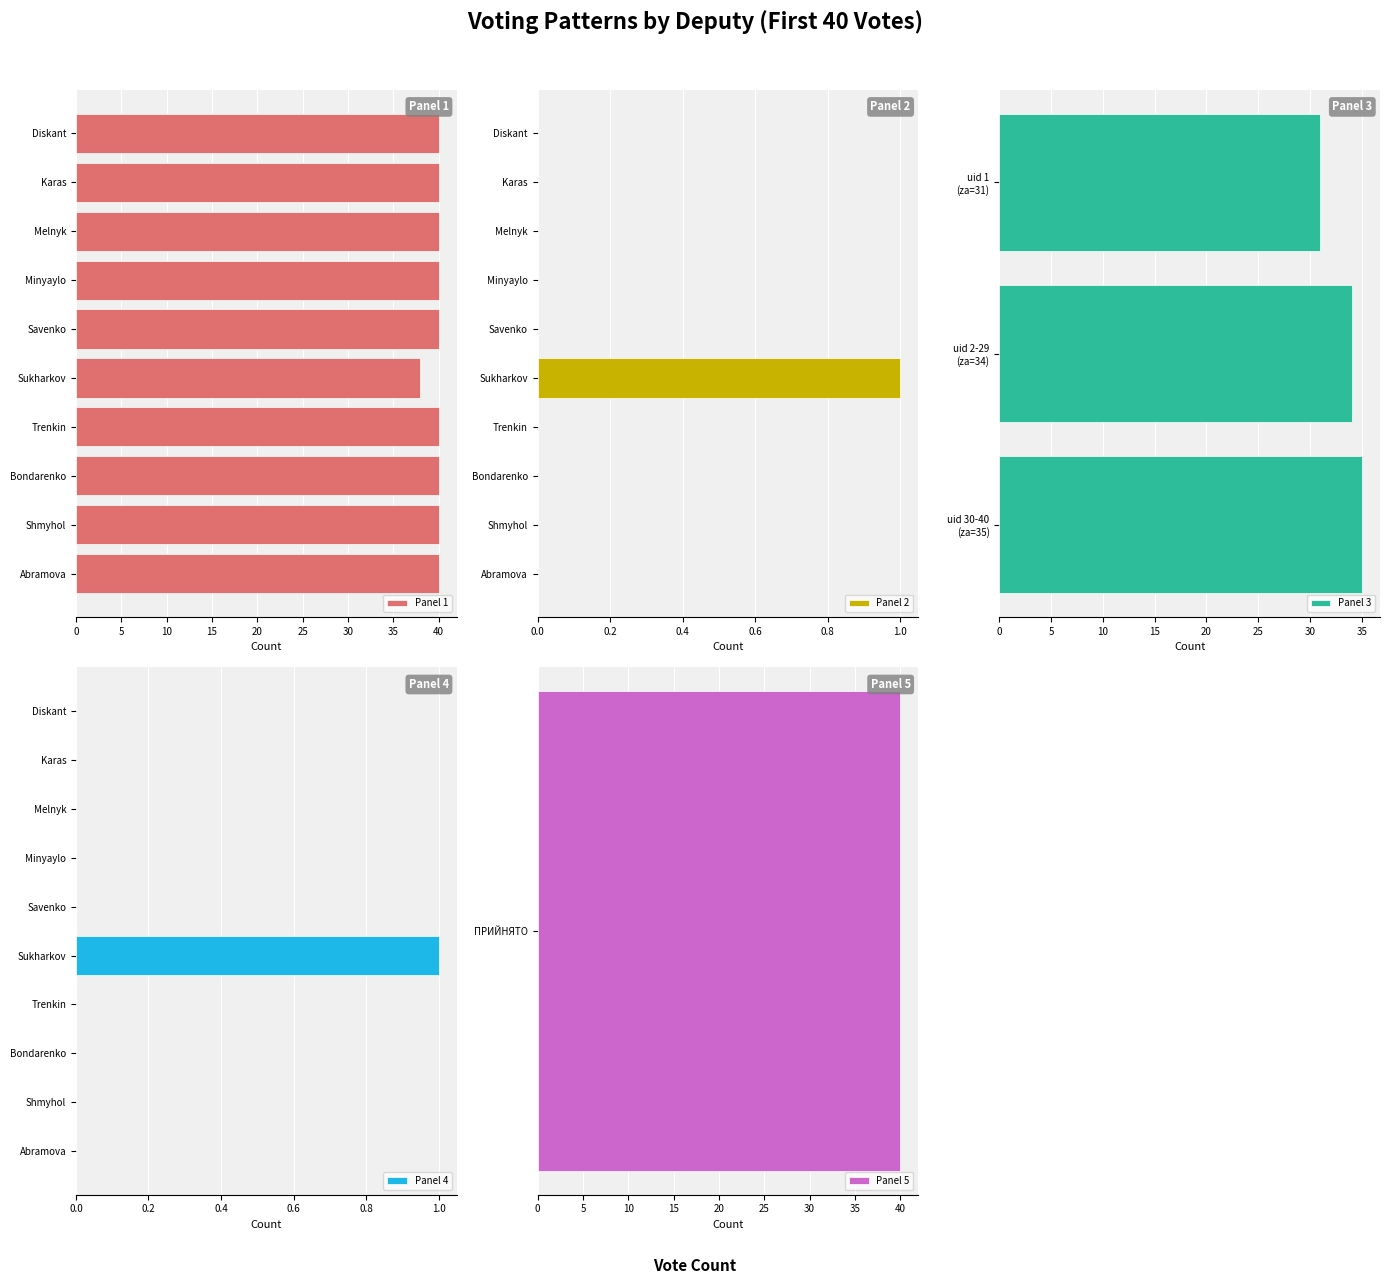

At which label does Panel 1 reach its minimum?

Sukharkov